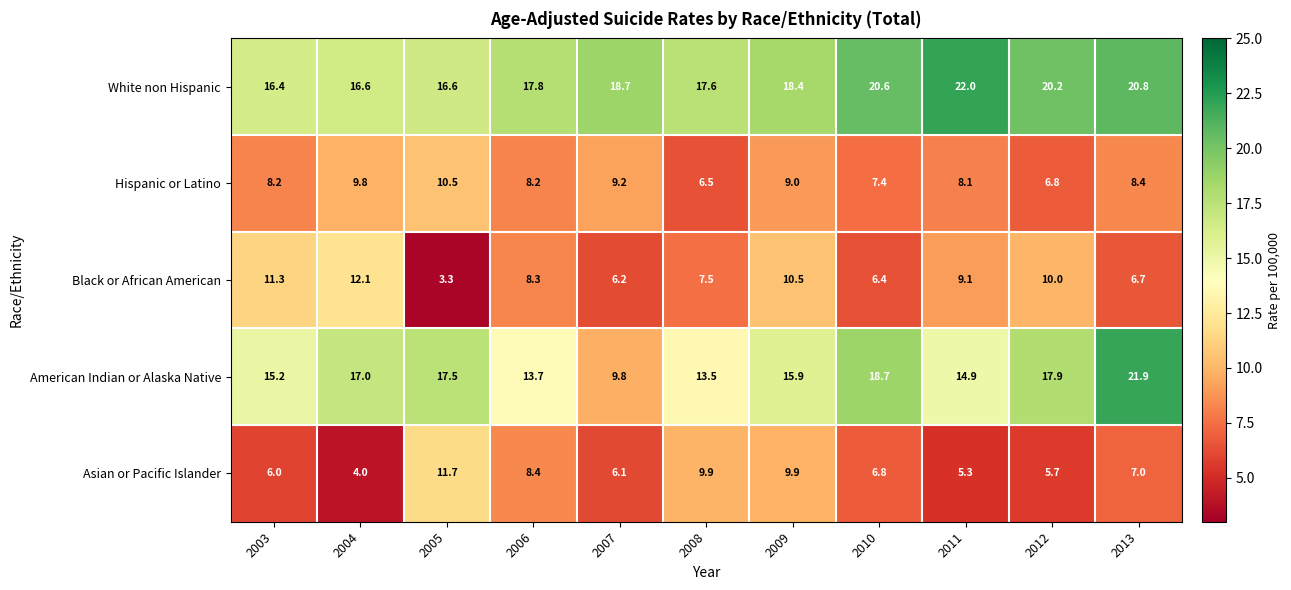

Which category has the lowest value in the American Indian or Alaska Native series?

2007